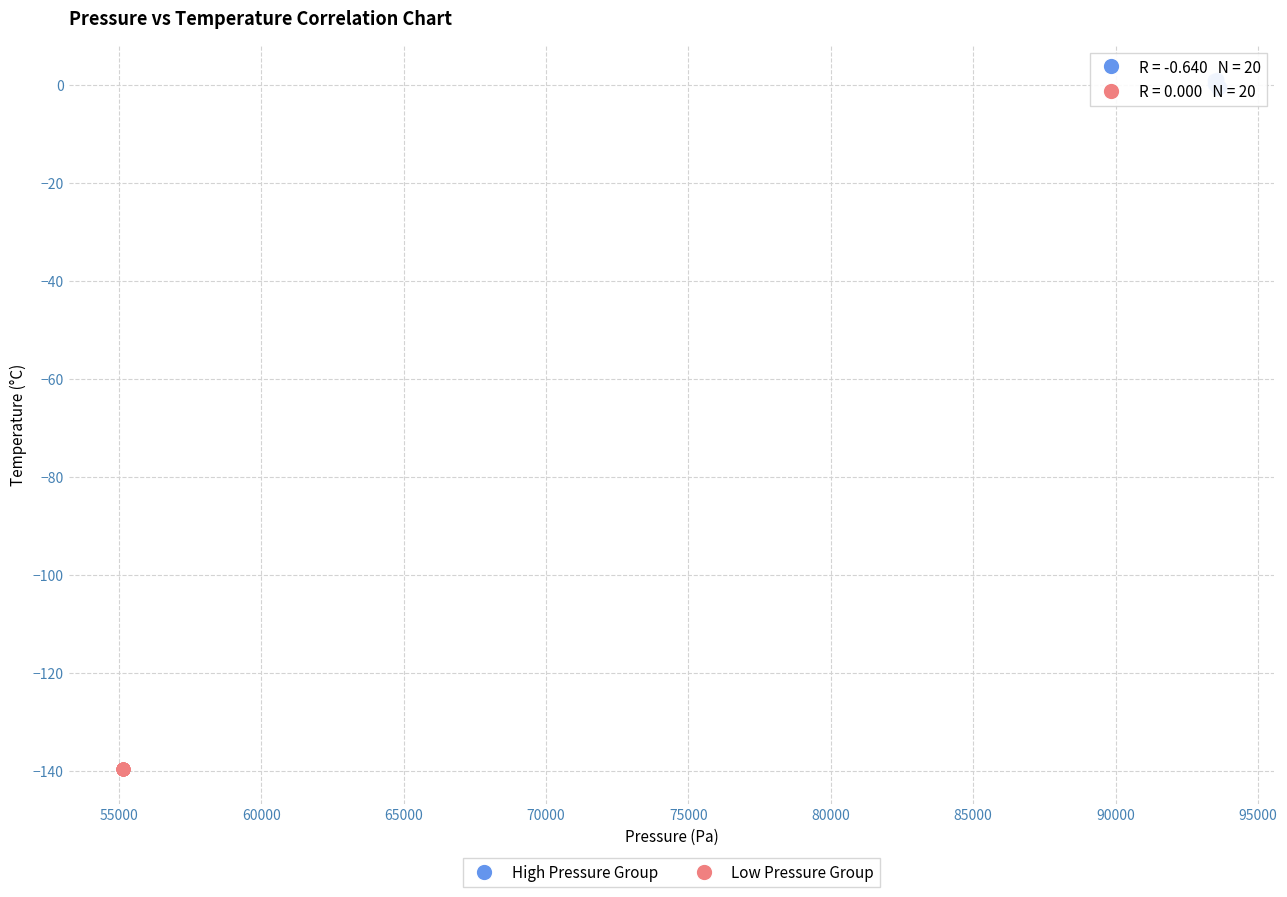

Which series reaches the maximum Y coordinate?

High Pressure Group